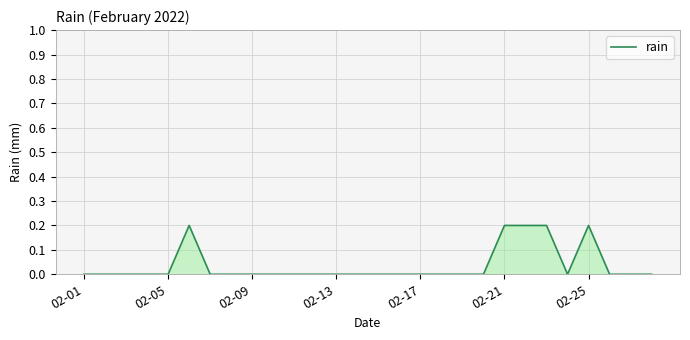

What is the difference between the maximum and minimum values?

0.2